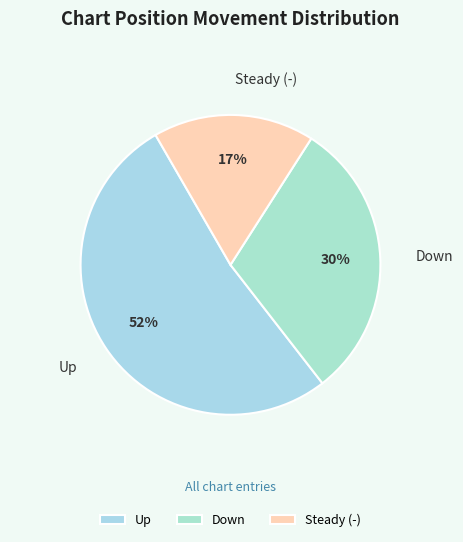

Which has a higher value, Up or Steady (-)?

Up